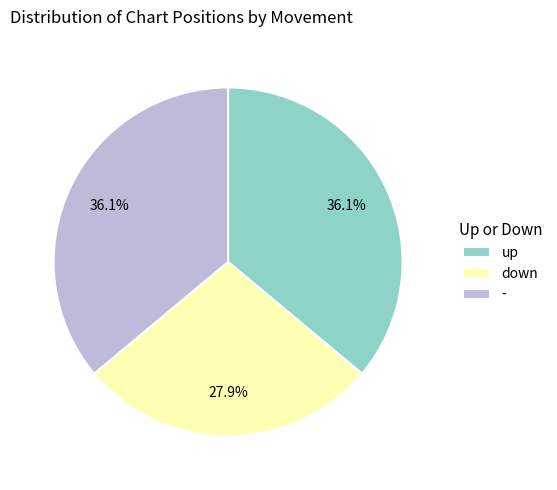

Which slice is the smallest?

down